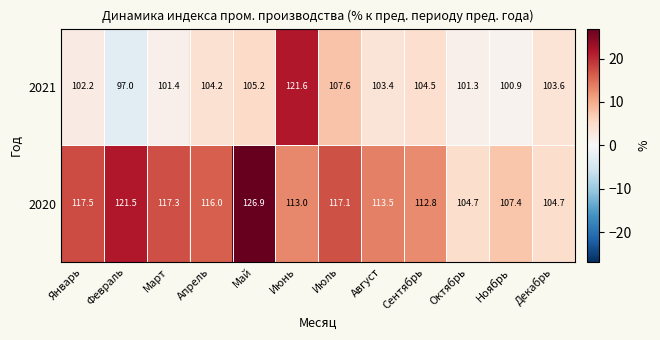

True or false: 2021 has a value of 25.1 at Апрель.

False